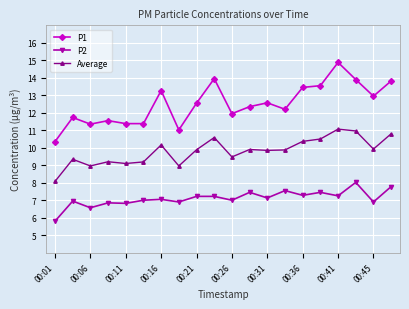

What is the minimum value for P2?

5.8